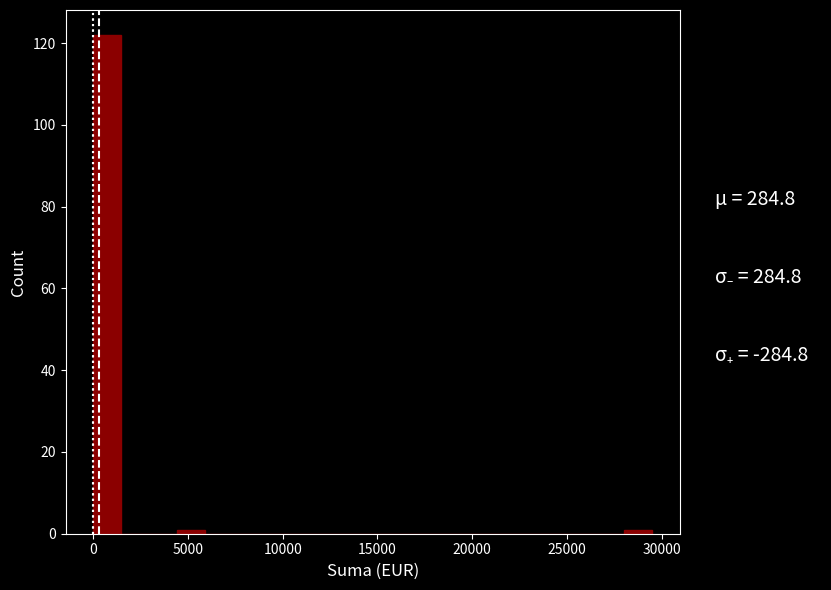

Around what value on the x-axis is the tallest bar? Give the approximate position of its centre, as read against the axis.

500